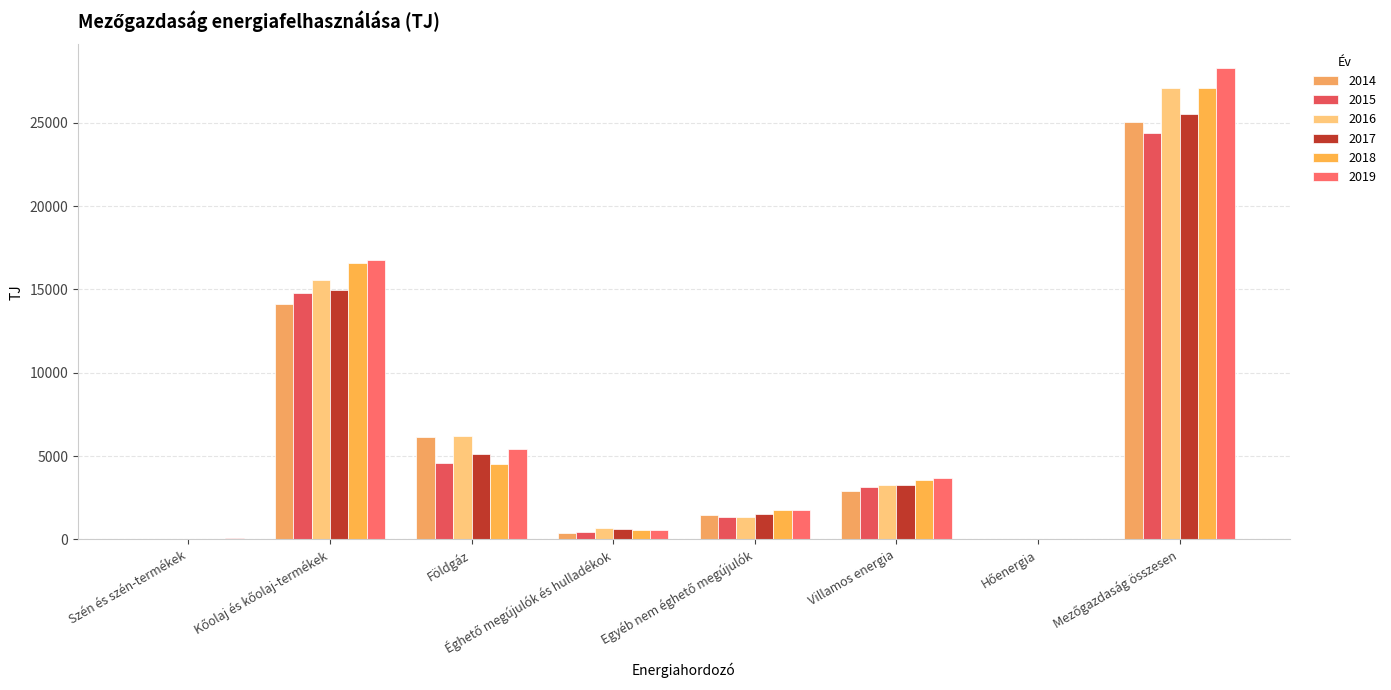

What is the value of the 2016 bar at the 5th from the left?

1372